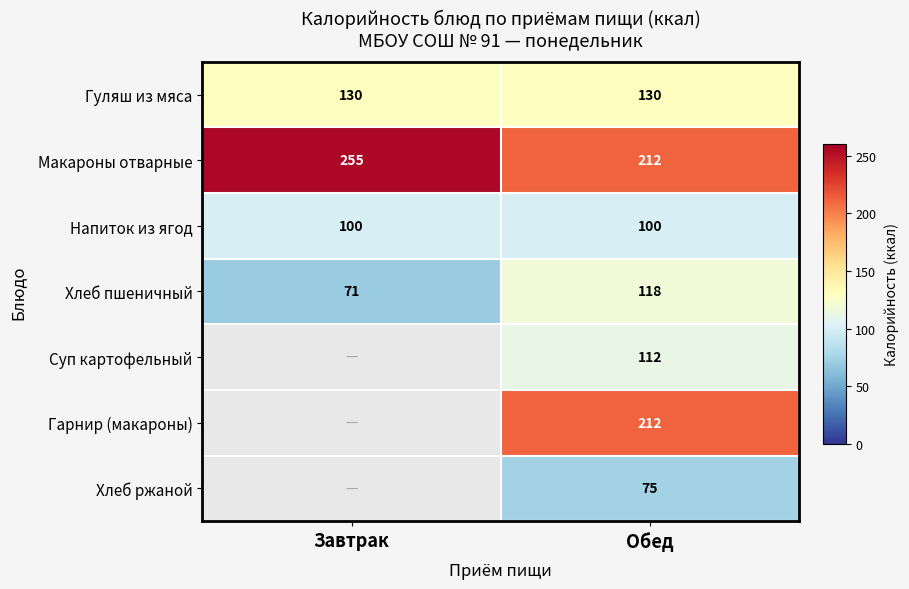

How many data points does each series have?

2